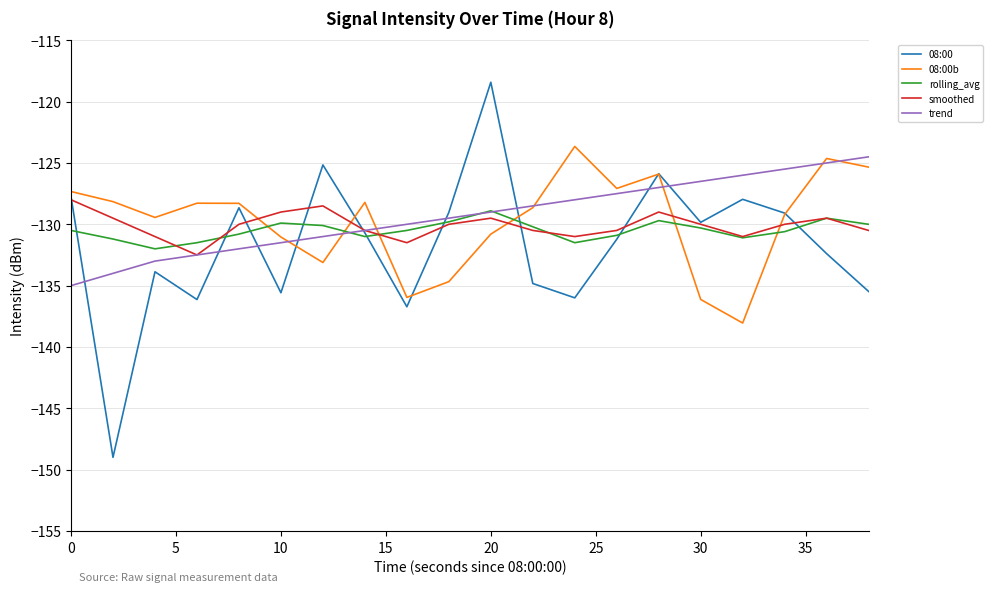

What is the maximum value for 08:00b?

-123.7